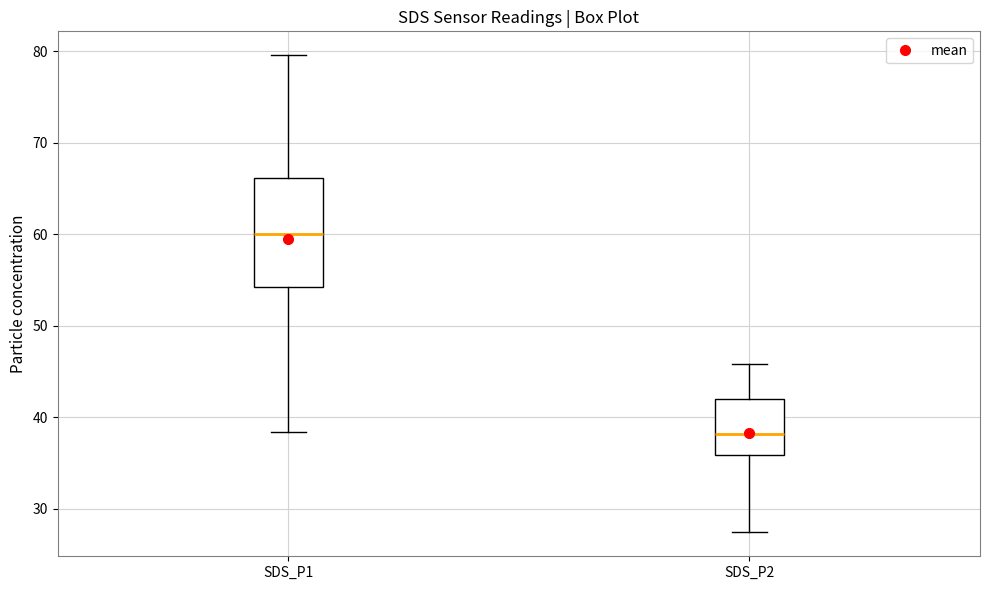

Reading left to right, read every box against the y-axis: the position of its median line, the range the box covers, and the ends of its whiskers. The values are not printed on the chart, so give them approximately, as read against the axis.

SDS_P1: median 60, box 54 to 66, whiskers 38 to 80
SDS_P2: median 38, box 36 to 42, whiskers 27 to 46